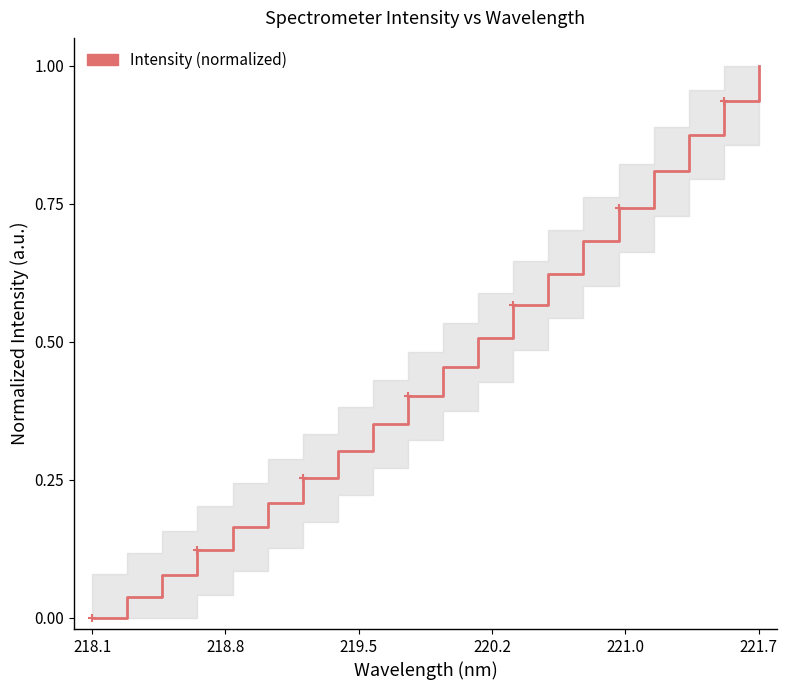

What is the maximum value shown in the chart?

1.0